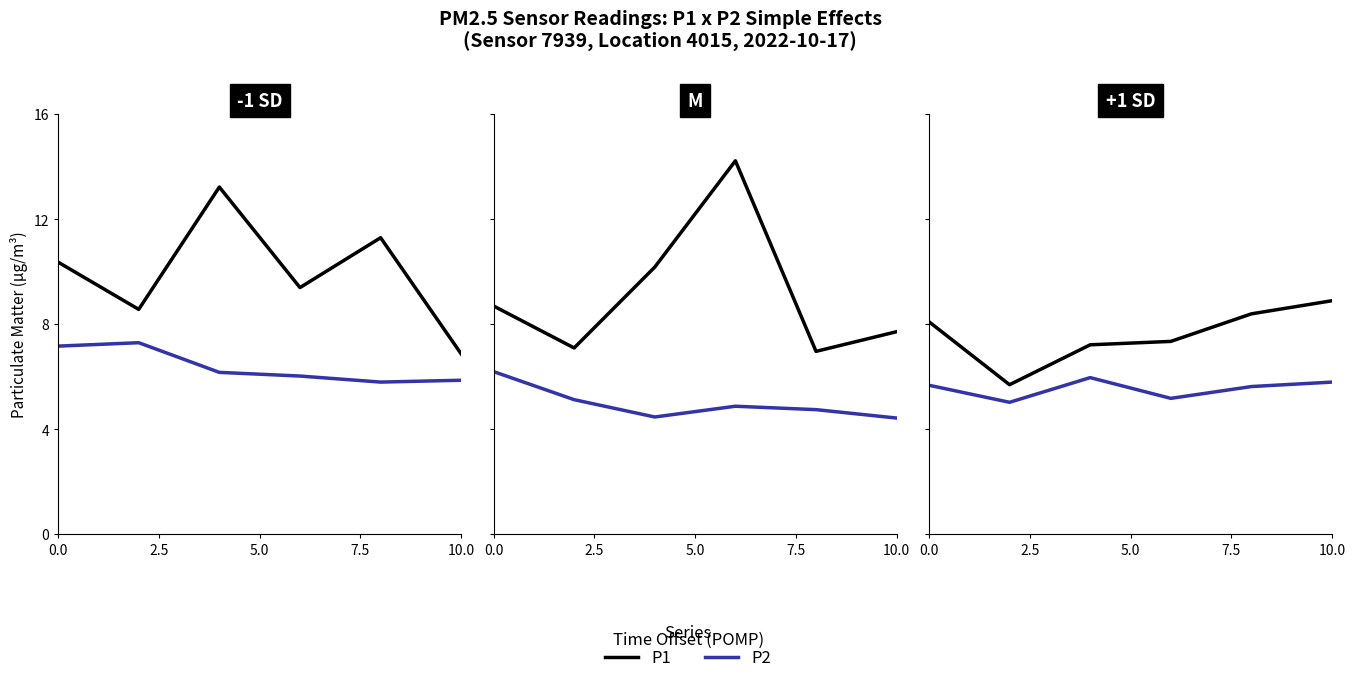

What is the total value across all series at 10.0?

14.7